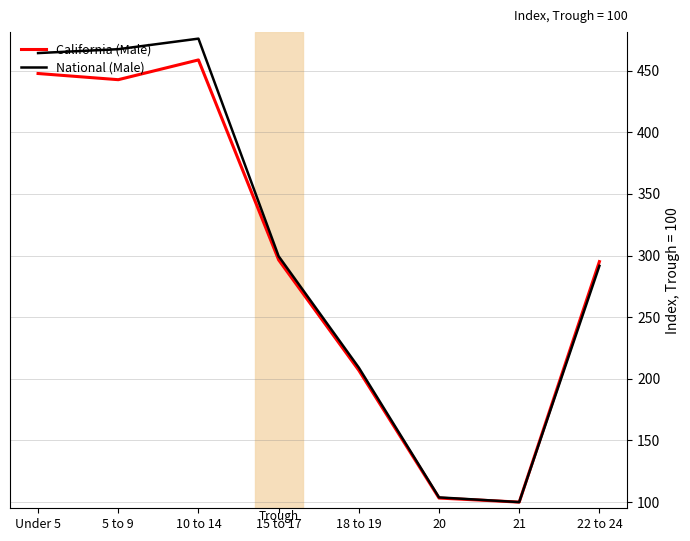

Does the chart display data point markers on the line(s)?

No